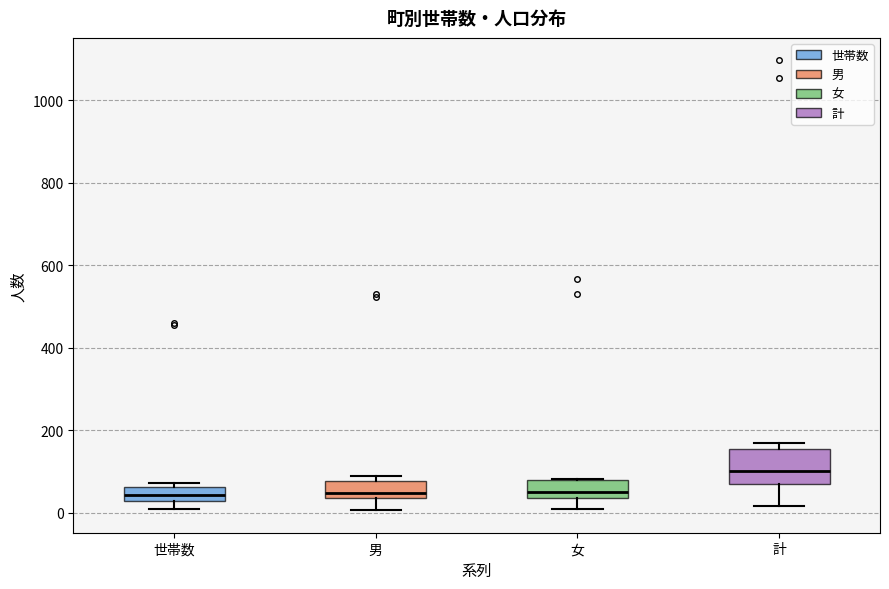

Reading left to right, transcribe this box plot: for each box, give where its median line is, the range the box spans, and where its two whiskers end, as read against the y-axis. The values are not printed on the chart, so give them approximately, as read against the axis.

世帯数: median 40, box 20 to 60, whiskers 0 to 80
男: median 40 (just above the box's lower edge), box 40 to 80, whiskers 0 to 80 (just above the box's upper edge)
女: median 60, box 40 to 80, whiskers 20 to 80
計: median 100, box 80 to 160, whiskers 20 to 180